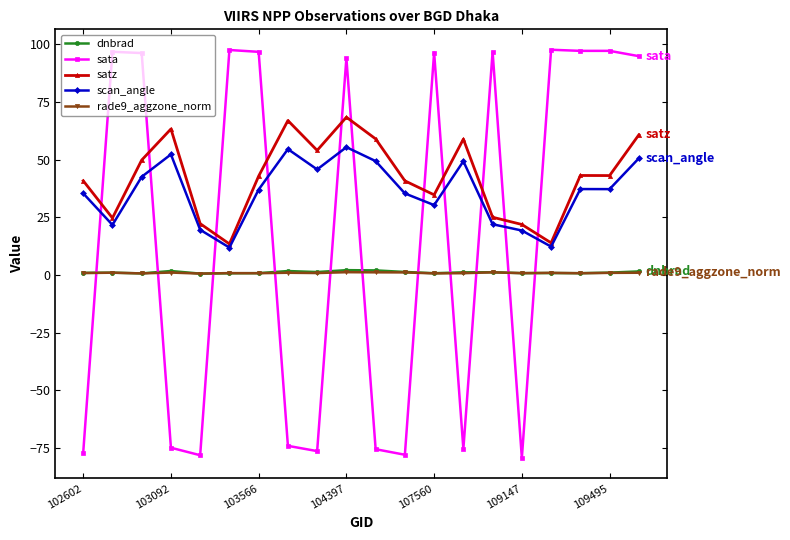

What is the sum of all sata values?

372.8